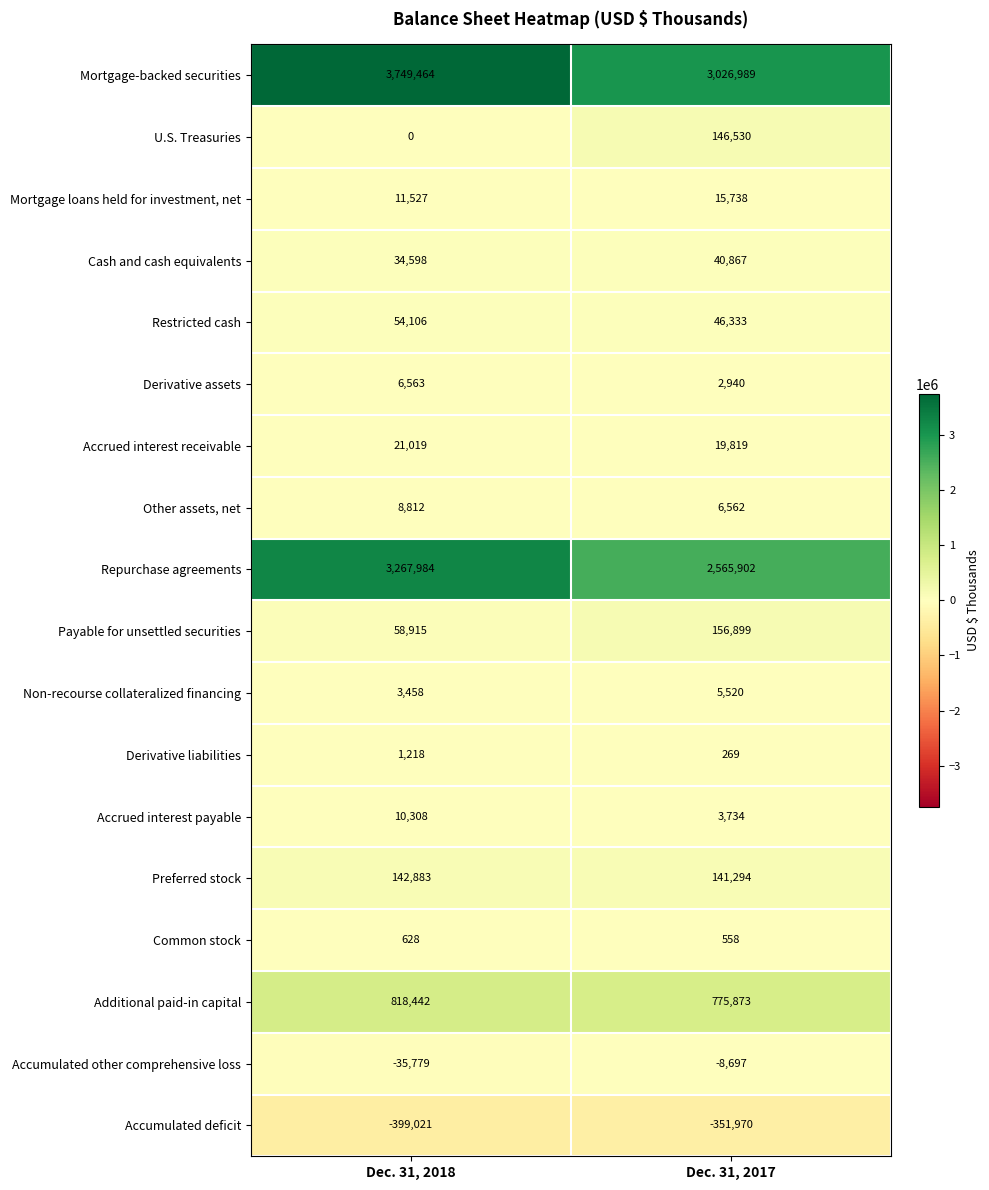

At how many categories does at least one series exceed 1779003?

2